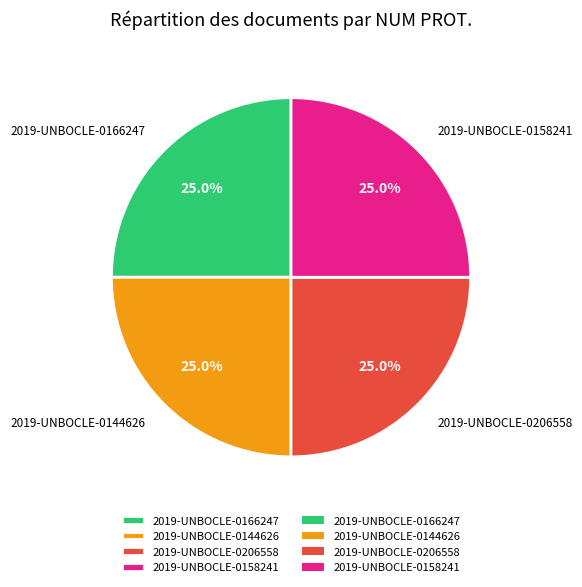

What percentage is NOT represented by 2019-UNBOCLE-0206558?

75.0%